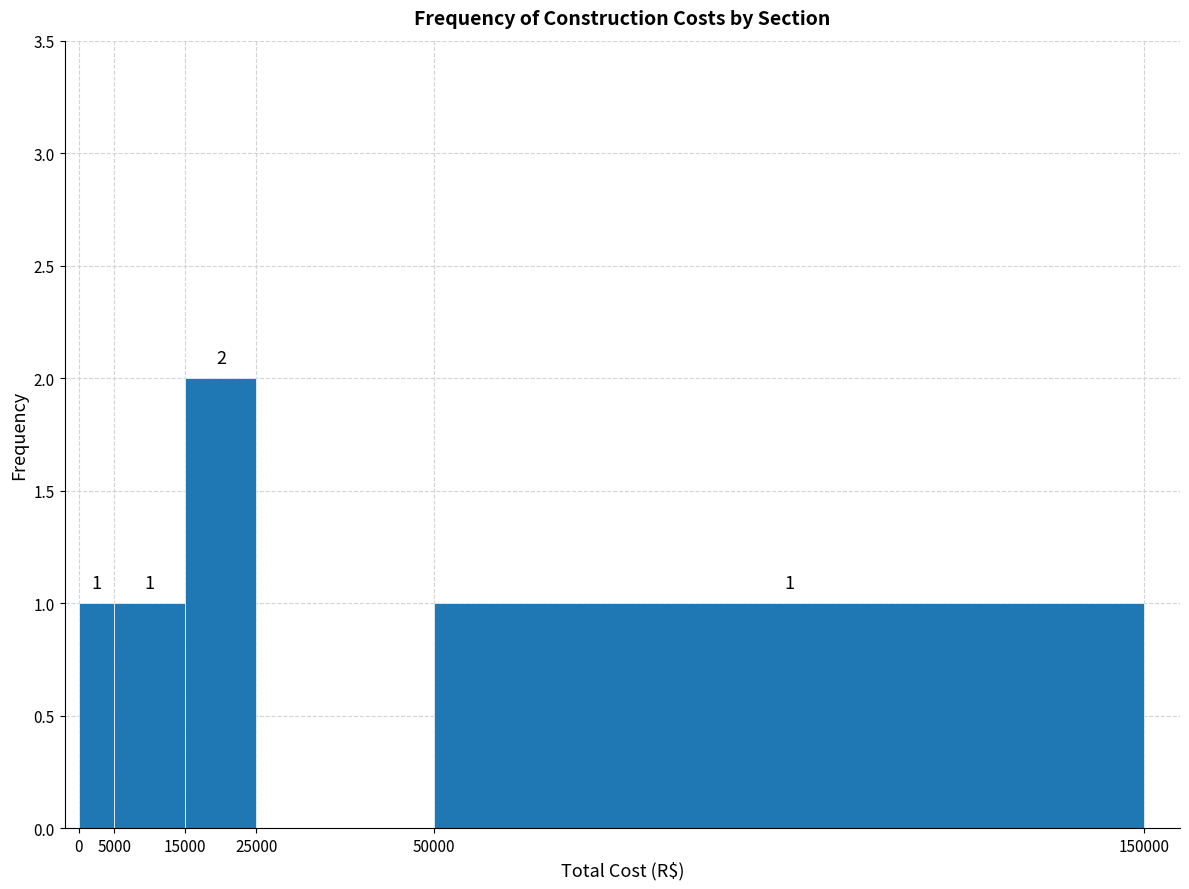

Over which range of the x-axis is the bar tallest?

15000 to 25000